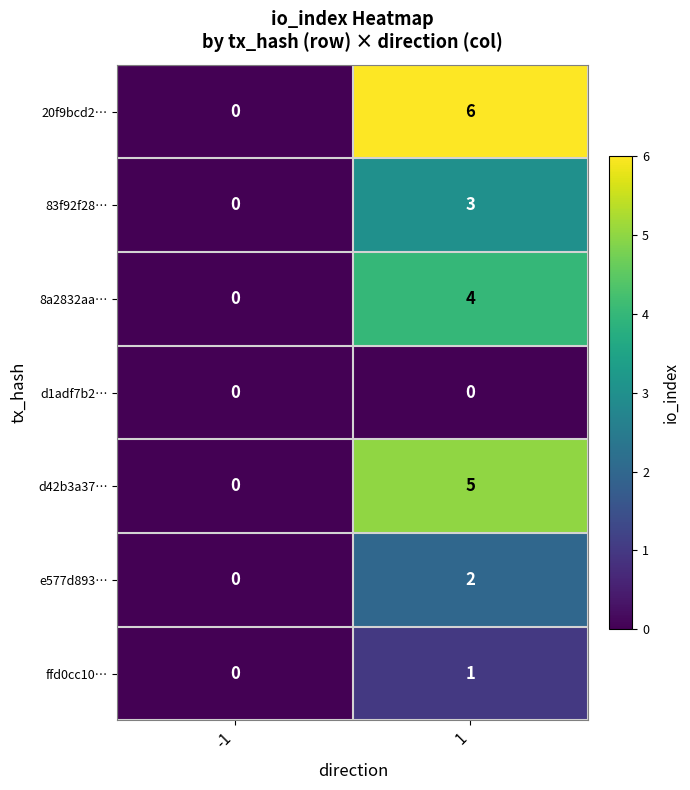

At which category does the chart reach its peak across all series?

1